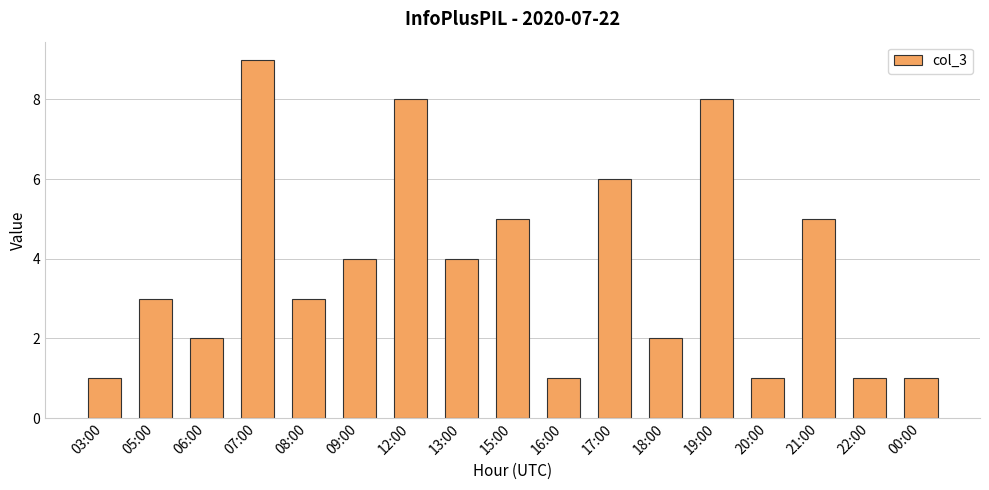

What is the difference between the second highest and second lowest values?

7